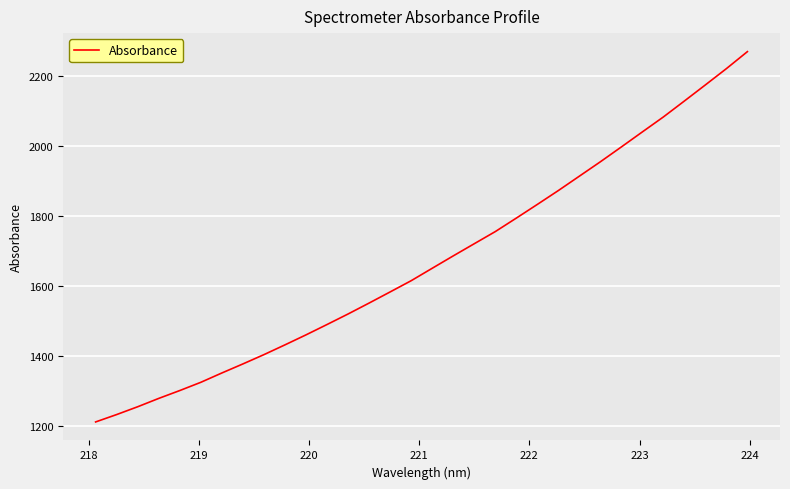

What is the minimum value shown in the chart?

1210.6